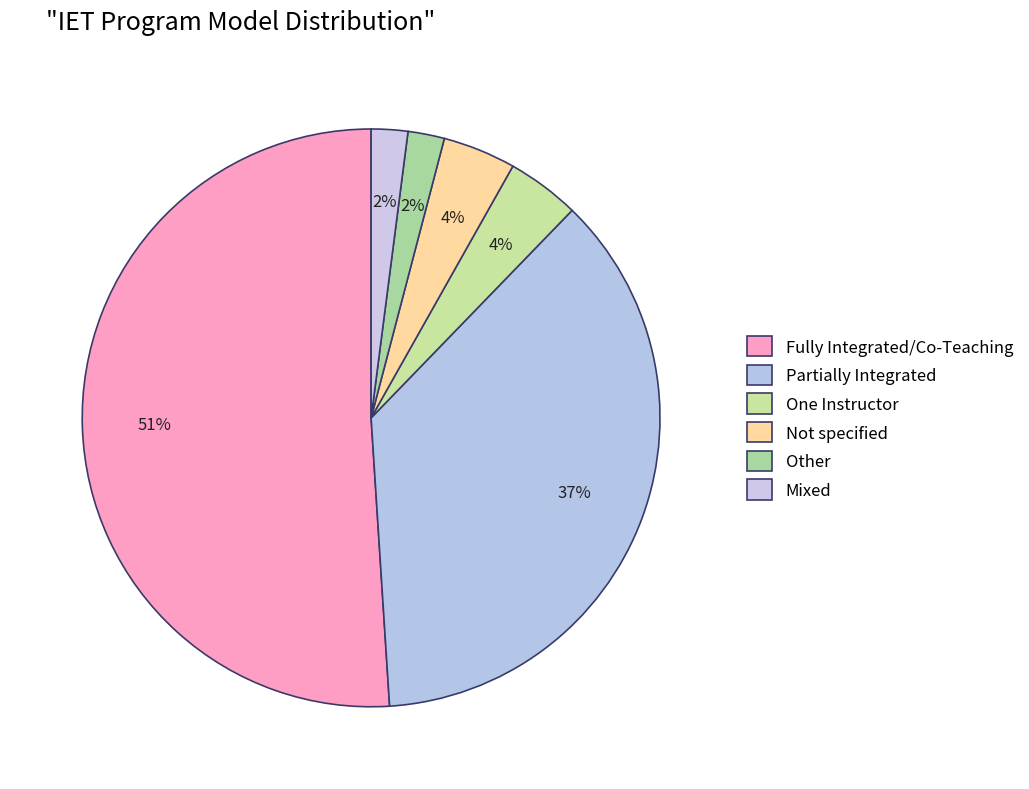

To the nearest percent, what portion does Fully Integrated/Co-Teaching represent?

51%